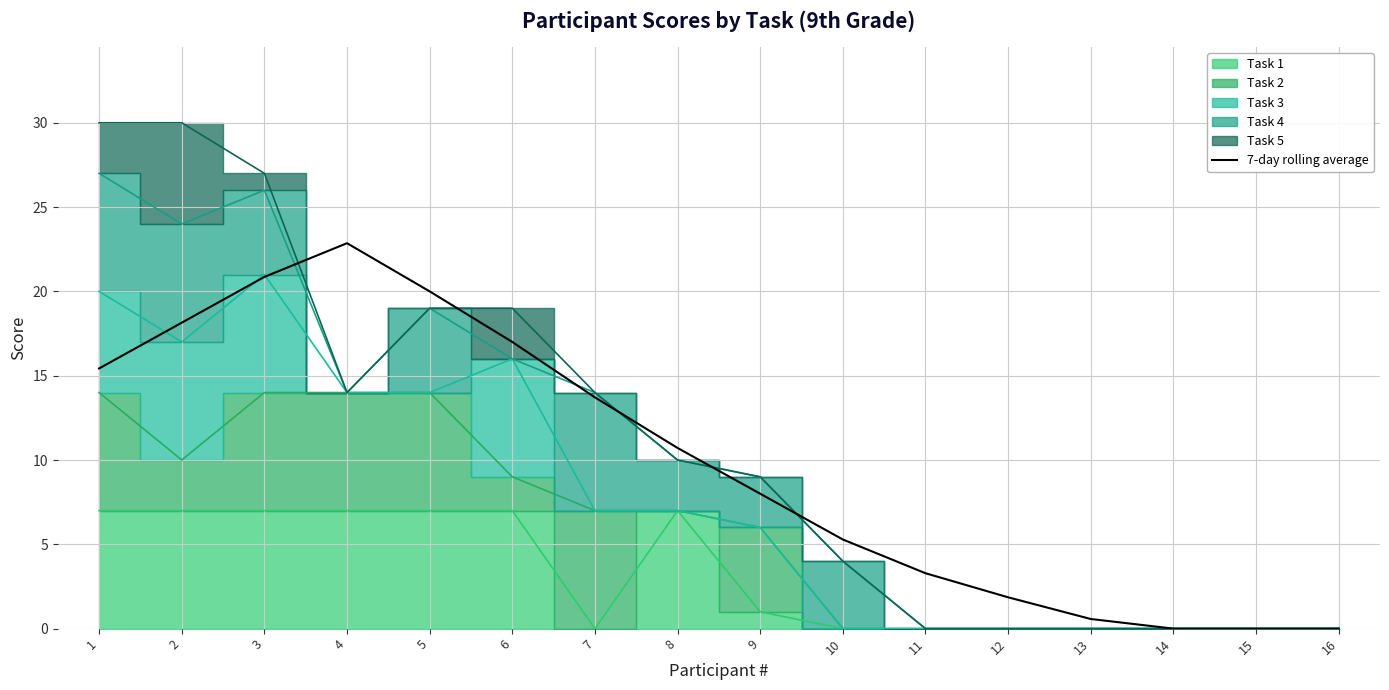

What is the value of the 6th point from the left?

17.0